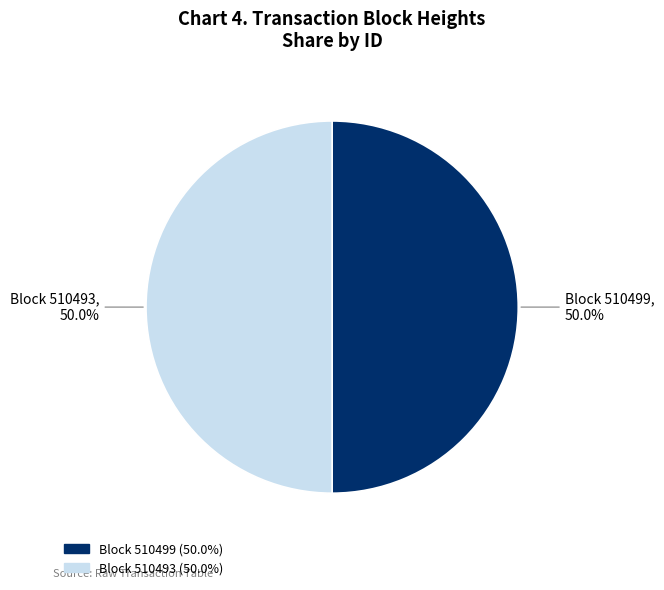

What percentage do Block 510499 and Block 510493 together represent?

100.0%